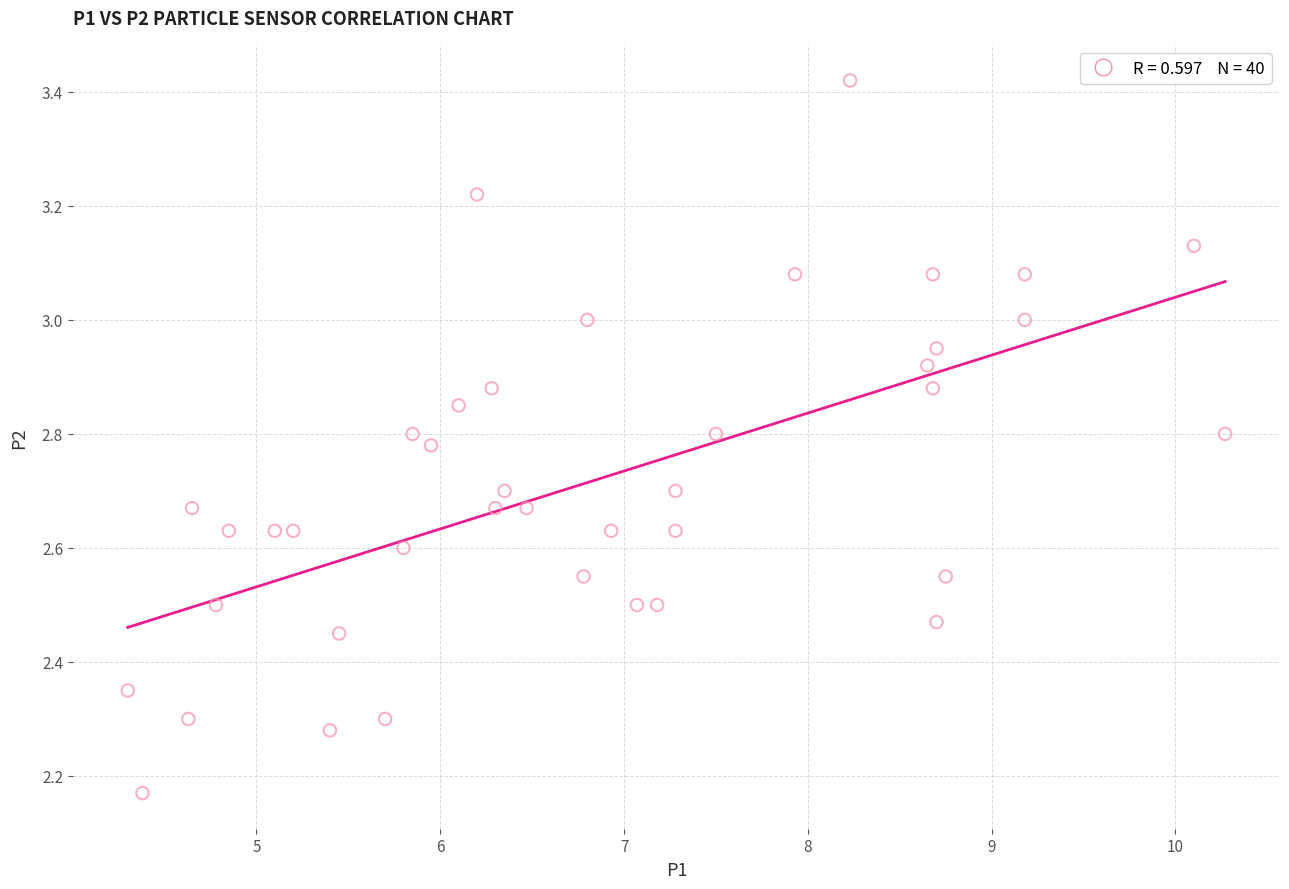

What is the range of X values (max minus min)?

6.0